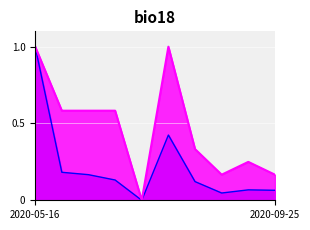

Does the chart display data point markers on the line(s)?

No